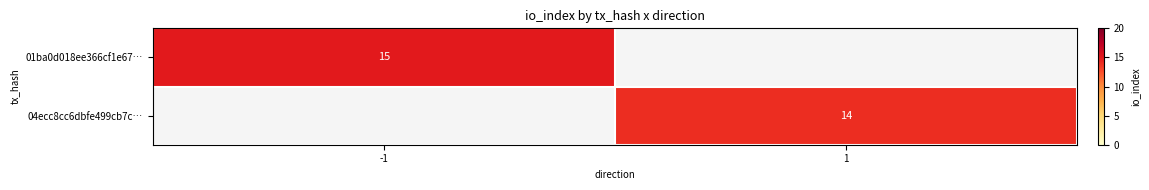

Which has a higher value, 1 or -1?

-1